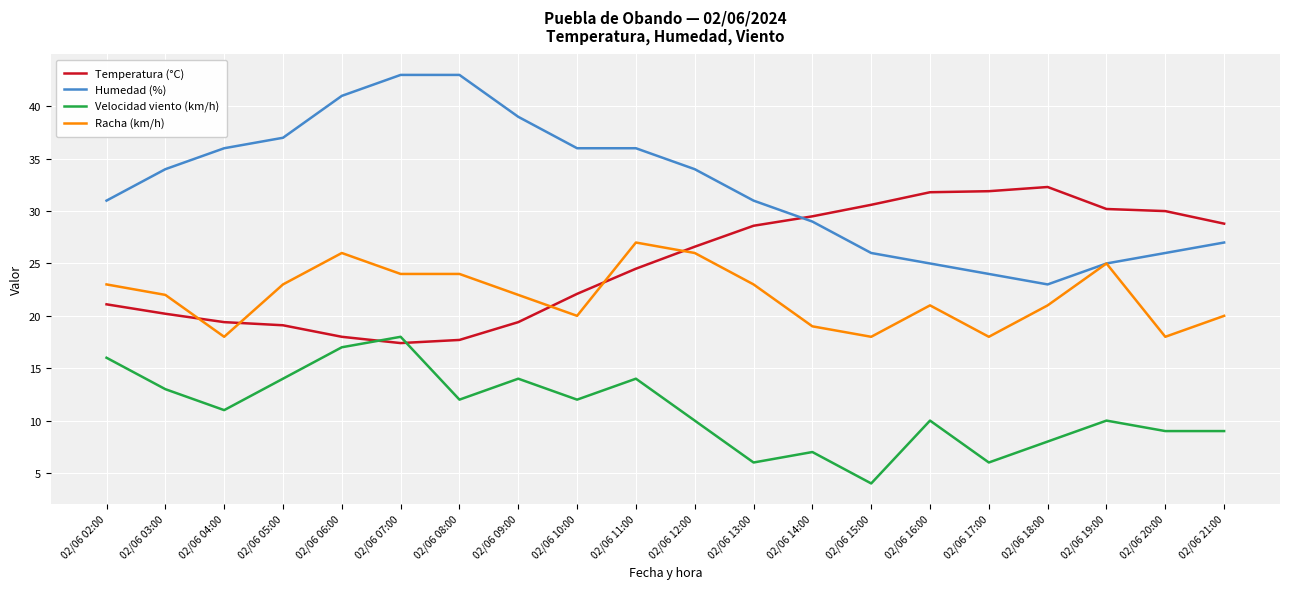

What is the spread (max minus min) of values at 02/06 13:00?

25.0